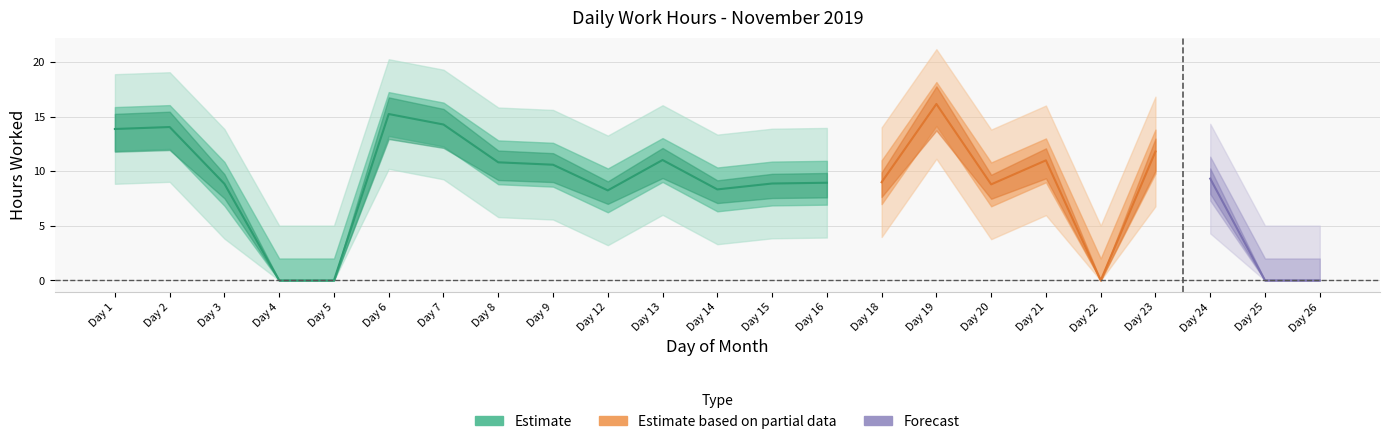

Reading left to right, what are all the values shown in this chart?

13.9	14.0	8.8	0.0	0.0	15.2	14.3	10.8	10.6	8.2	11.0	8.3	8.9	8.9	9.0	16.1	8.8	11.0	0.0	11.8	9.3	0.0	0.0